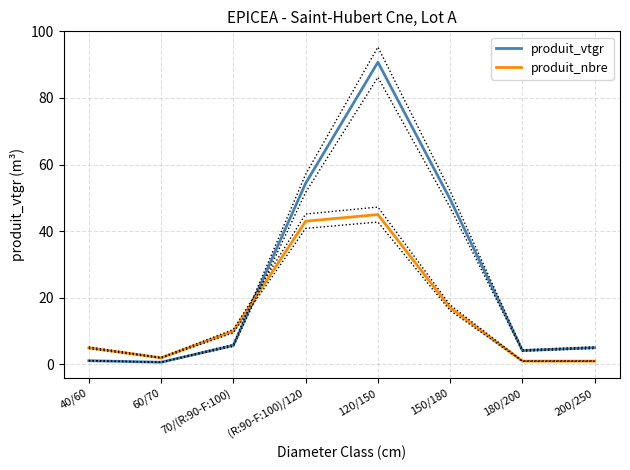

The value of produit_vtgr at 40/60 is 0.3. True or false?

False